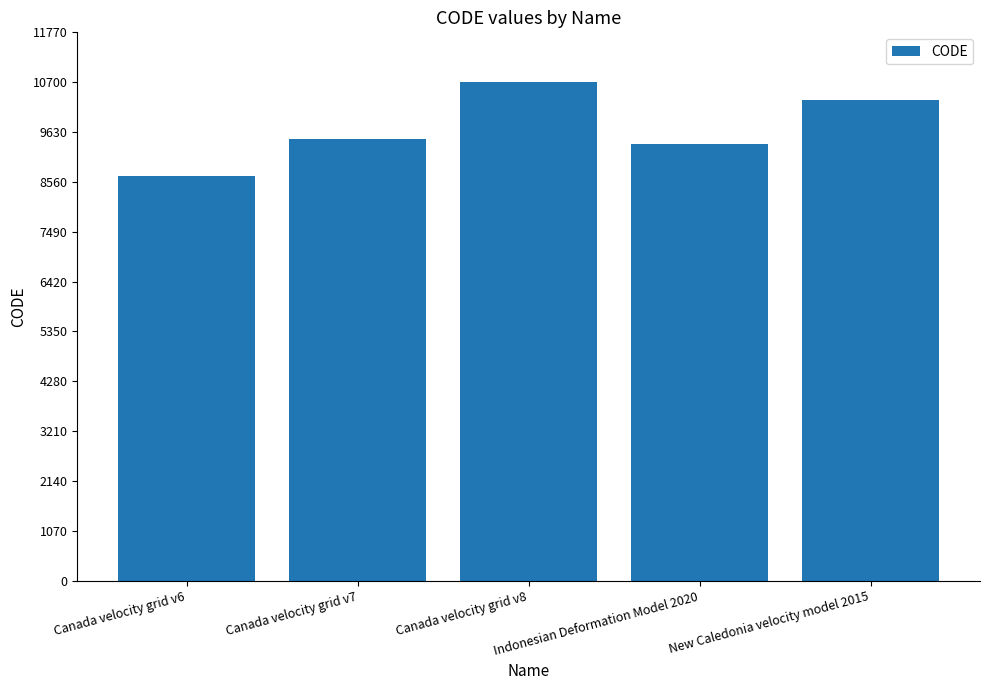

Are the bars horizontal?

No